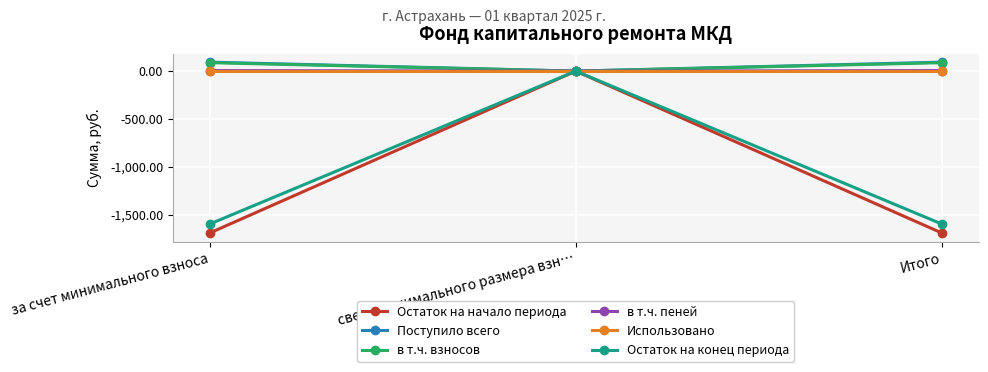

The value of Поступило всего at Итого is 93.7. True or false?

True